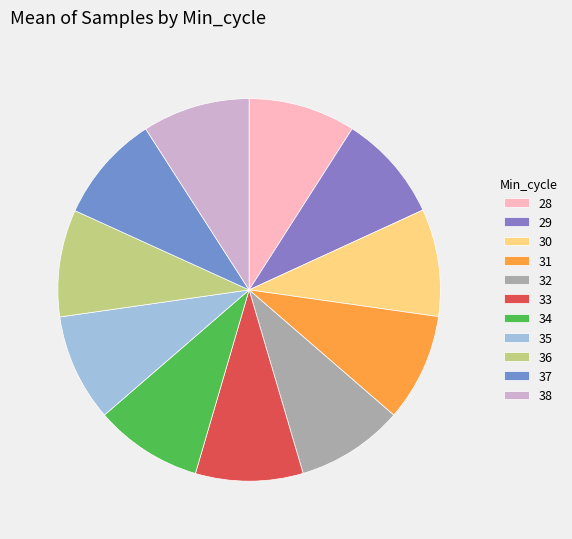

Does 32 represent more than half of the total?

No